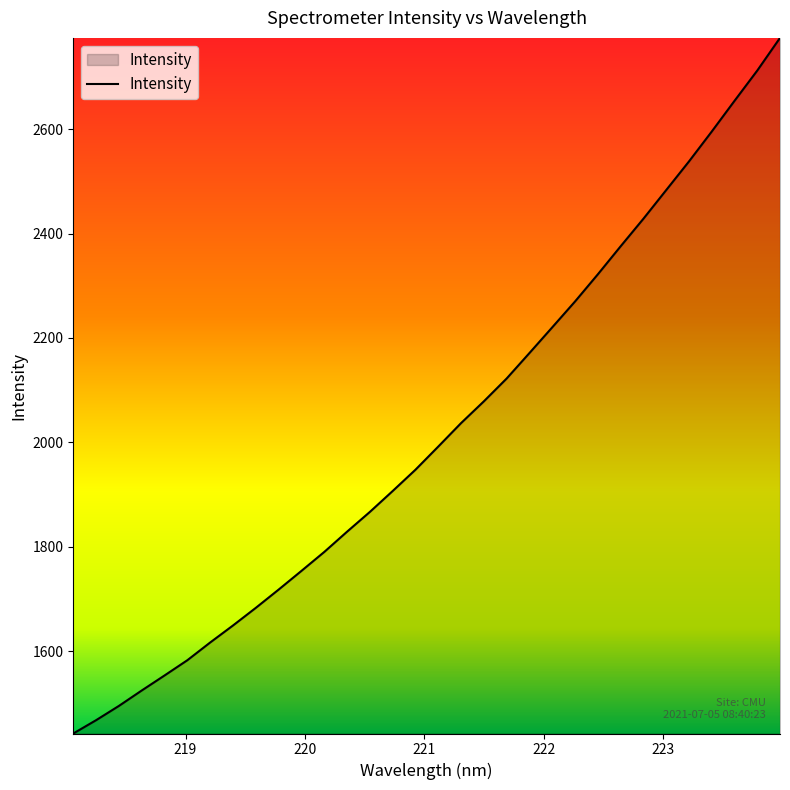

What is the greatest value displayed?

2774.8